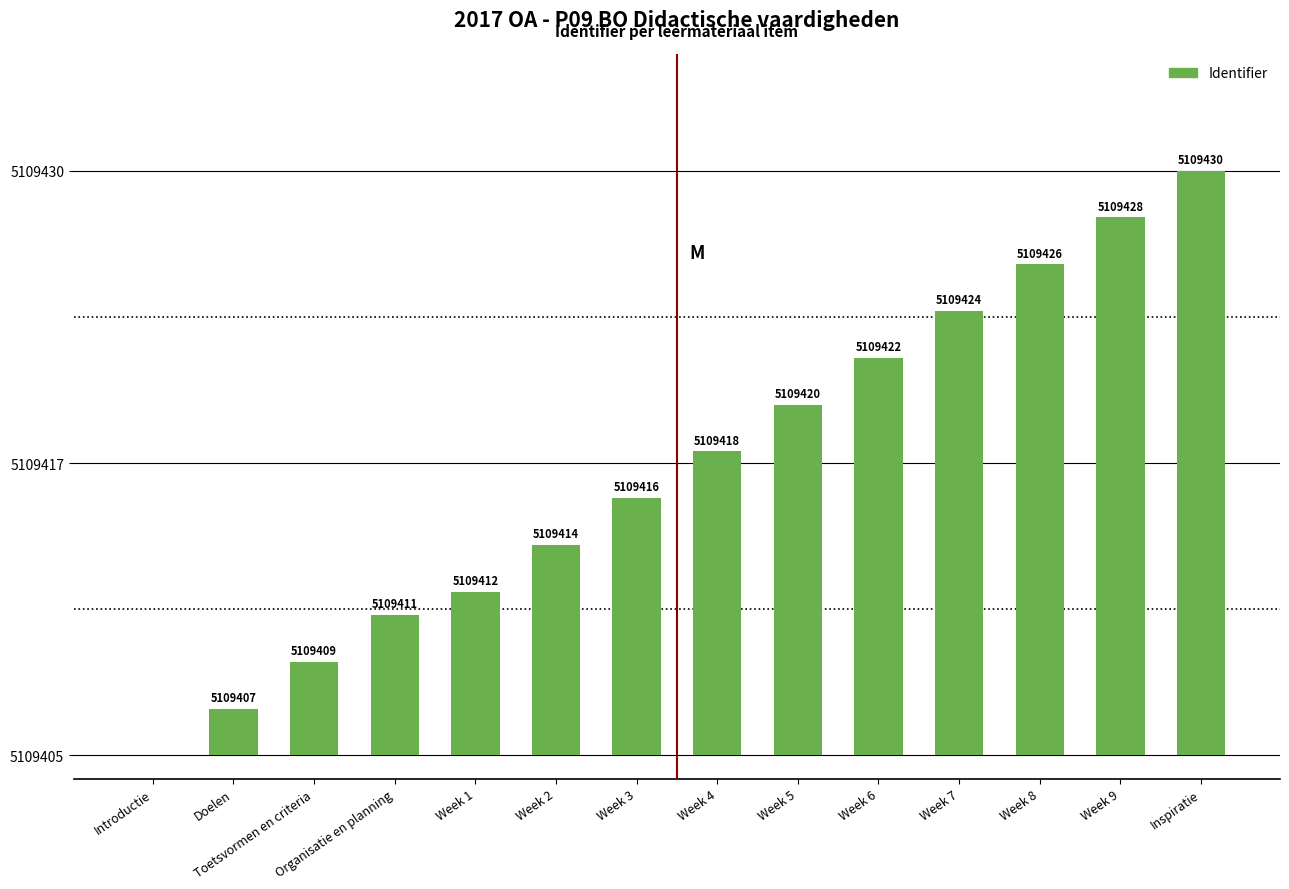

Are the bars horizontal?

No